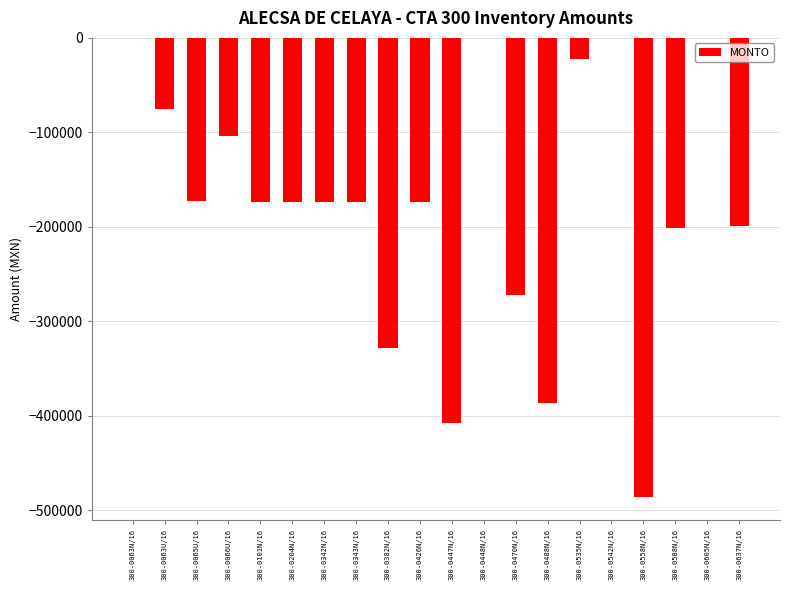

What is the sum of the values at 300-0637N/16 and 300-0343N/16?

-372663.8